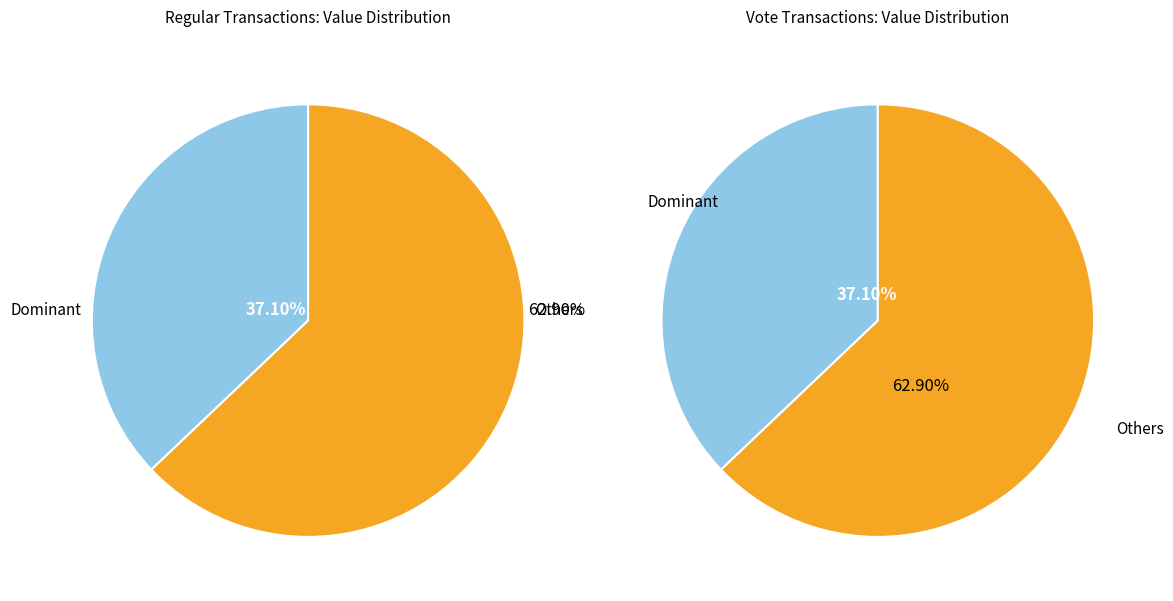

At 1, list the series in order from smallest to largest.

Regular, Vote